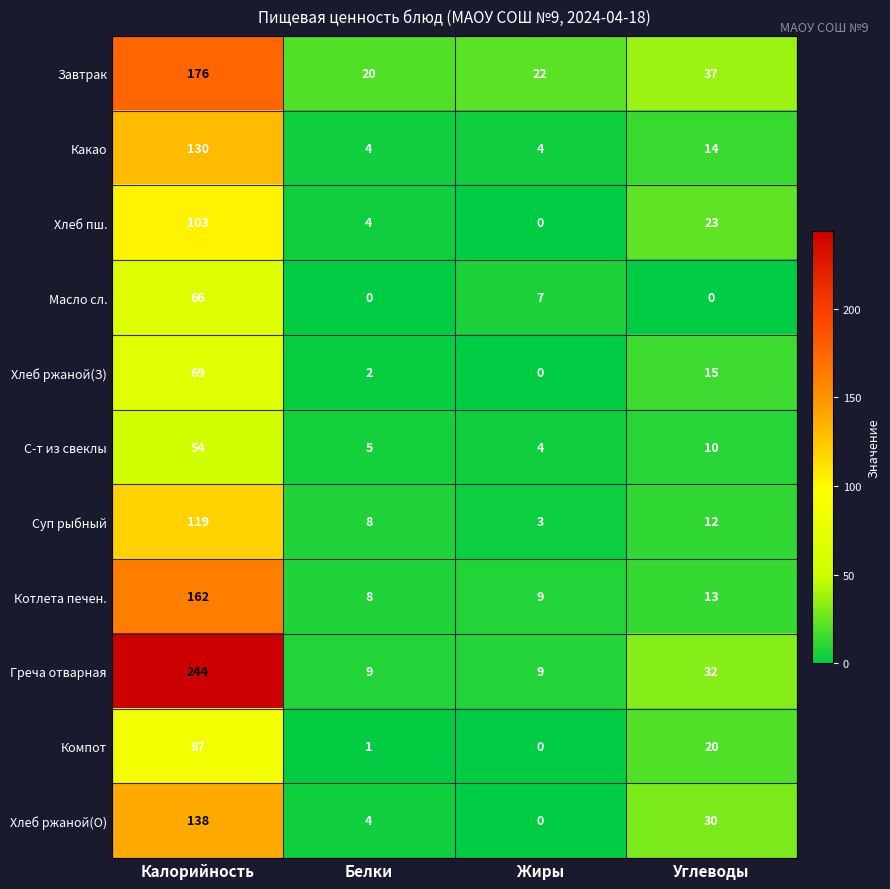

List the series in order of their peak value, lowest first.

С-т из свеклы, Масло сл., Хлеб ржаной(З), Компот, Хлеб пш., Суп рыбный, Какао, Хлеб ржаной(О), Котлета печен., Завтрак, Греча отварная